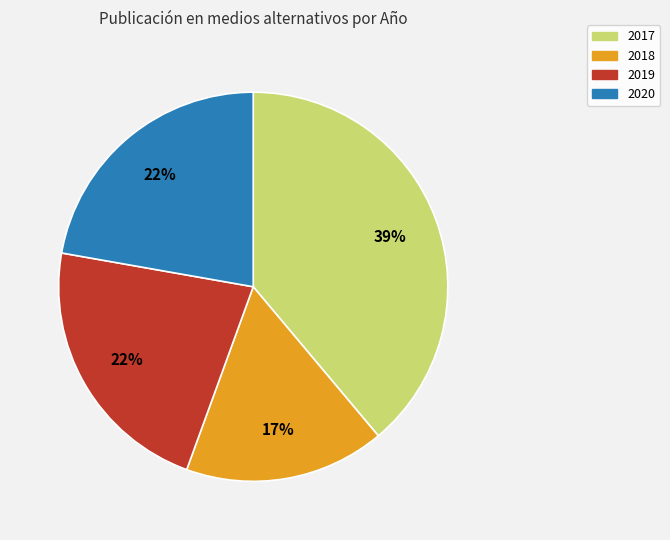

Which category has the biggest portion of the pie?

2017